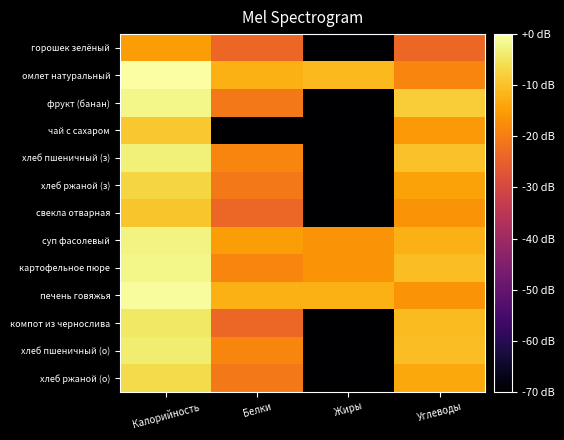

Reading left to right, transcribe all the data shown in this chart.

горошек зелёный: Калорийность=-15.1	Белки=-23.5	Жиры=-70.0	Углеводы=-23.5
омлет натуральный: Калорийность=0.0	Белки=-12.4	Жиры=-11.0	Углеводы=-18.8
фрукт (банан): Калорийность=-2.0	Белки=-20.5	Жиры=-70.0	Углеводы=-8.2
чай с сахаром: Калорийность=-9.2	Белки=-70.0	Жиры=-70.0	Углеводы=-15.7
хлеб пшеничный (з): Калорийность=-3.3	Белки=-18.8	Жиры=-70.0	Углеводы=-10.1
хлеб ржаной (з): Калорийность=-7.2	Белки=-20.5	Жиры=-70.0	Углеводы=-14.5
свекла отварная: Калорийность=-9.5	Белки=-23.5	Жиры=-70.0	Углеводы=-16.5
суп фасолевый: Калорийность=-2.5	Белки=-15.1	Жиры=-16.5	Углеводы=-12.1
картофельное пюре: Калорийность=-2.1	Белки=-18.8	Жиры=-16.5	Углеводы=-10.5
печень говяжья: Калорийность=-0.8	Белки=-12.4	Жиры=-12.4	Углеводы=-16.5
компот из чернослива: Калорийность=-4.4	Белки=-23.5	Жиры=-70.0	Углеводы=-10.7
хлеб пшеничный (о): Калорийность=-3.8	Белки=-18.8	Жиры=-70.0	Углеводы=-10.5
хлеб ржаной (о): Калорийность=-6.4	Белки=-20.5	Жиры=-70.0	Углеводы=-13.5